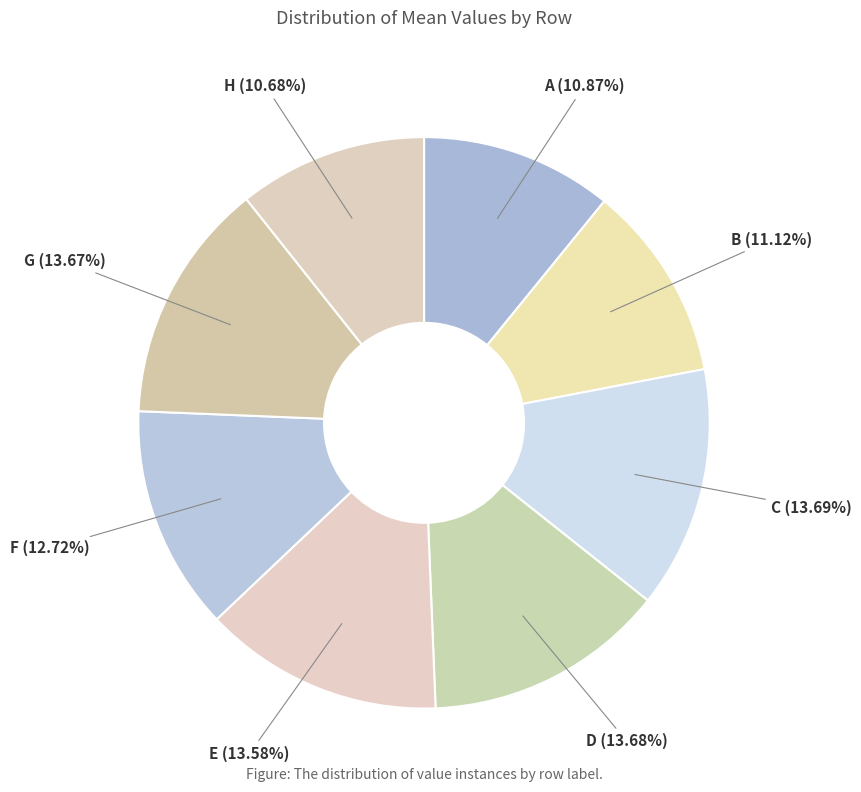

True or false: A accounts for 22% of the total.

False